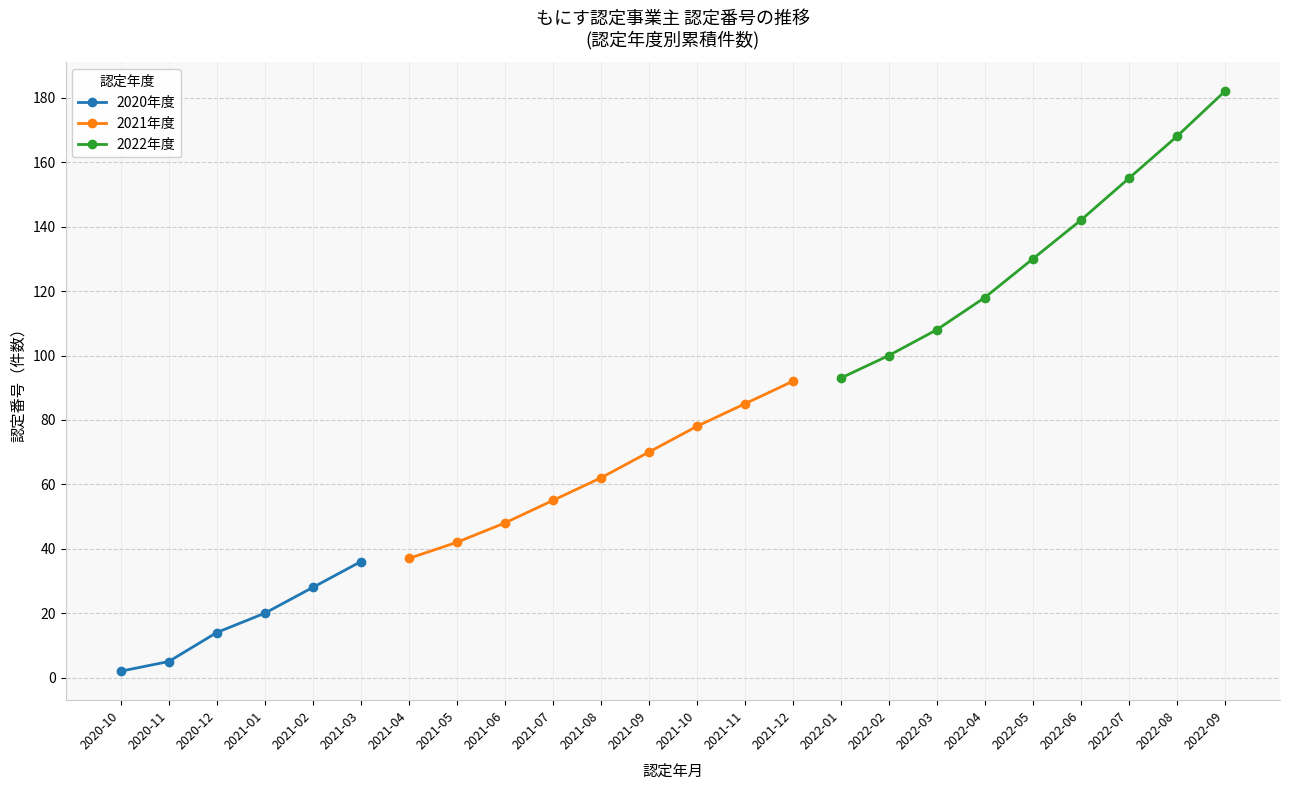

The value of 2020年度 at 2021-01 is 5. True or false?

False